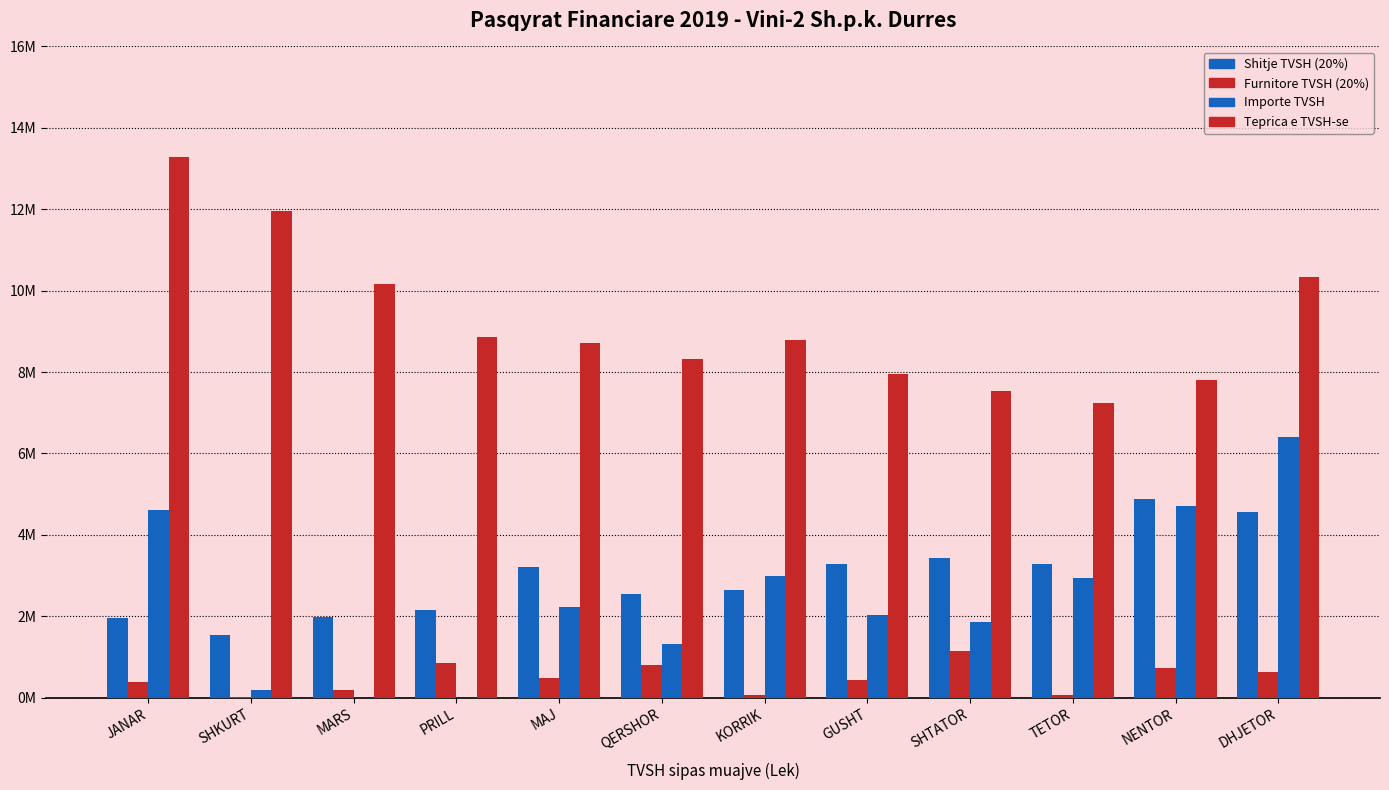

How many bars are there in each group?

4